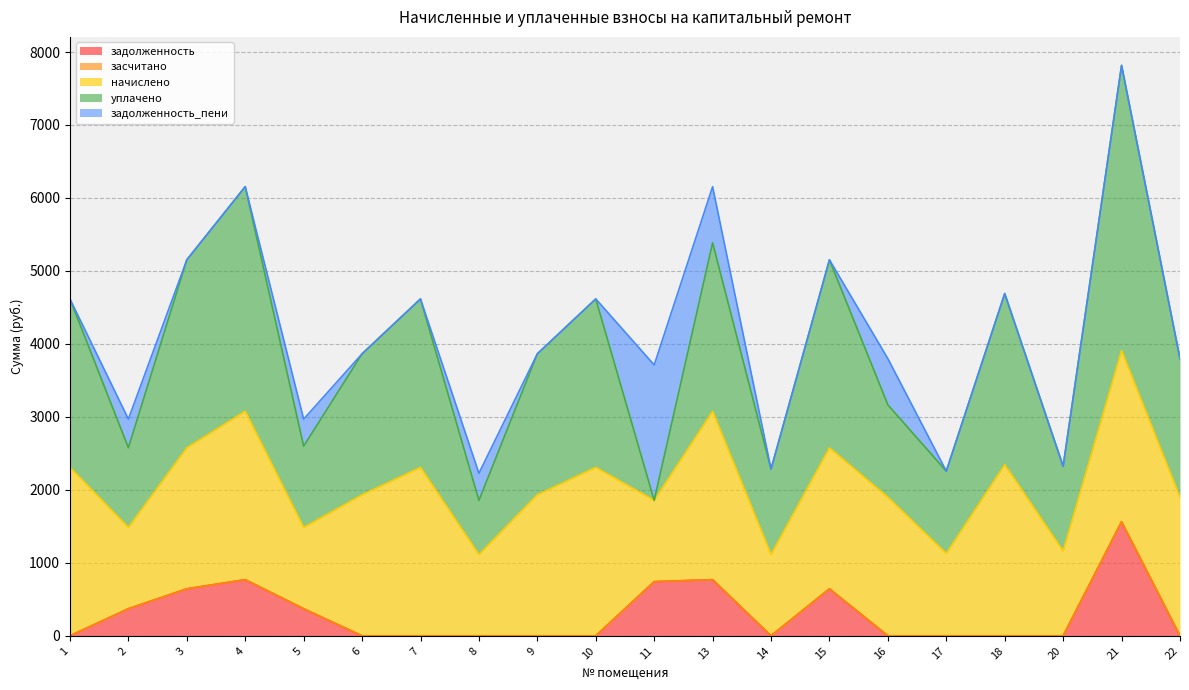

What is the difference between the highest and lowest values at 7?

2308.1